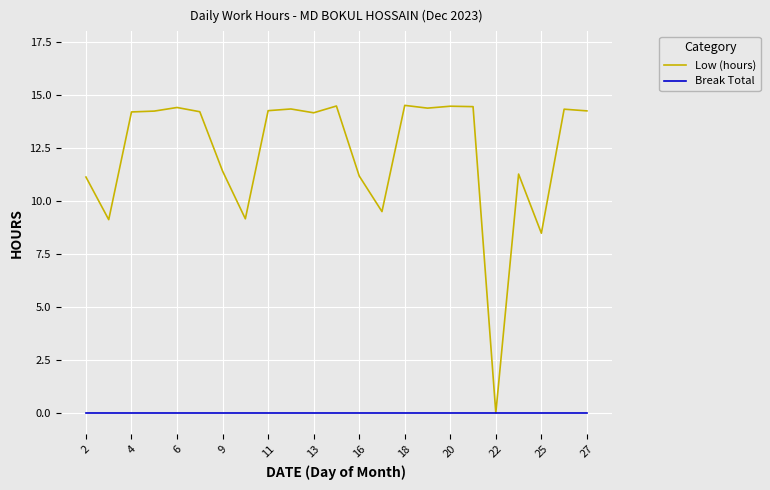

List the series in order of their peak value, highest first.

Low (hours), Break Total